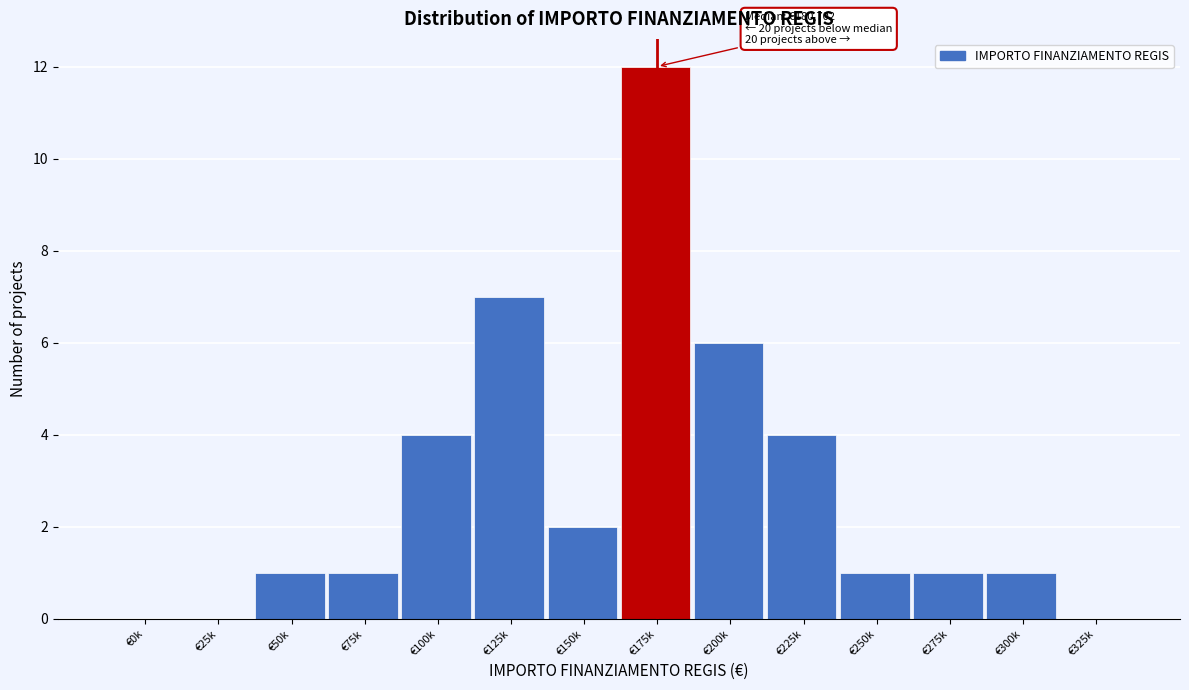

Reading right to left, list all the values displayed in this chart.

€325k=0	€300k=1	€275k=1	€250k=1	€225k=4	€200k=6	€175k=12	€150k=2	€125k=7	€100k=4	€75k=1	€50k=1	€25k=0	€0k=0